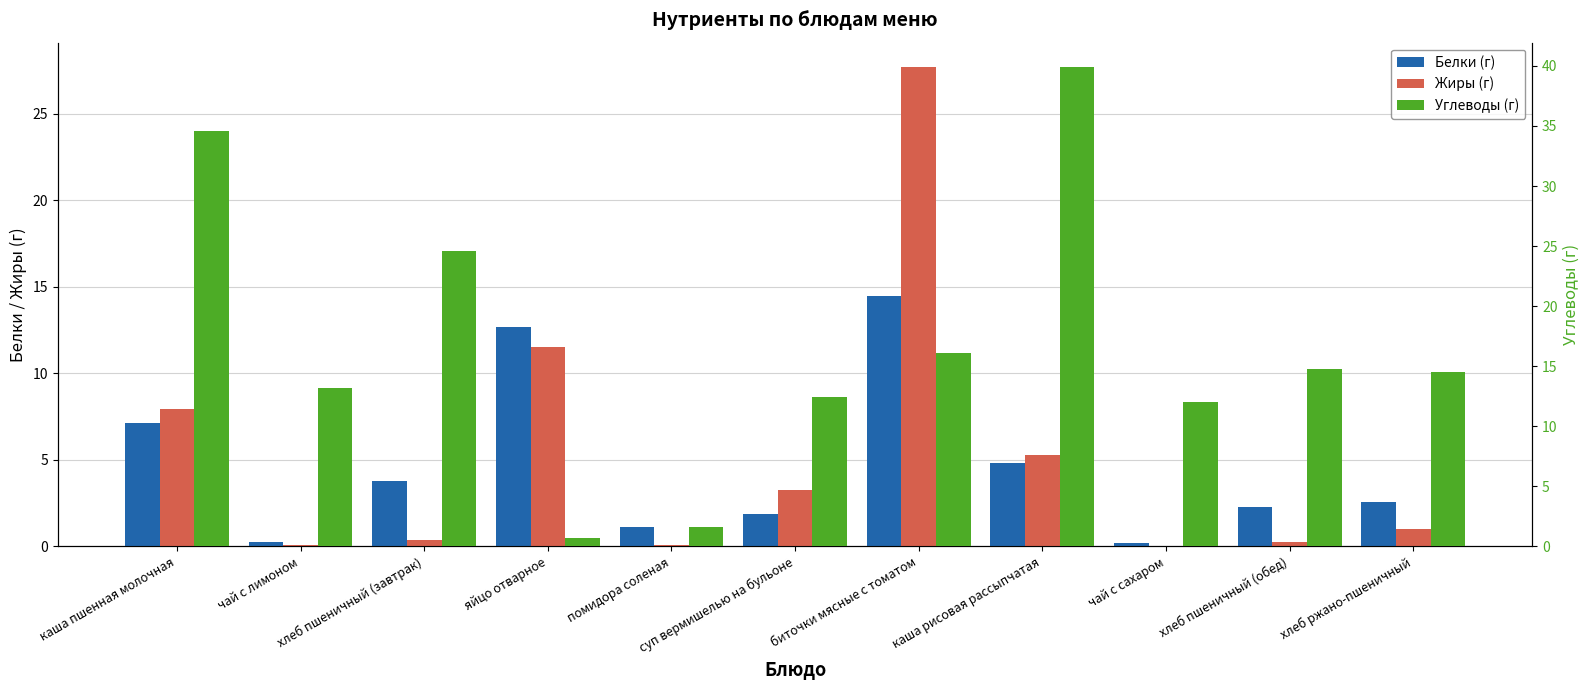

The Белки (г) series shows 2.5 at хлеб ржано-пшеничный. True or false?

True